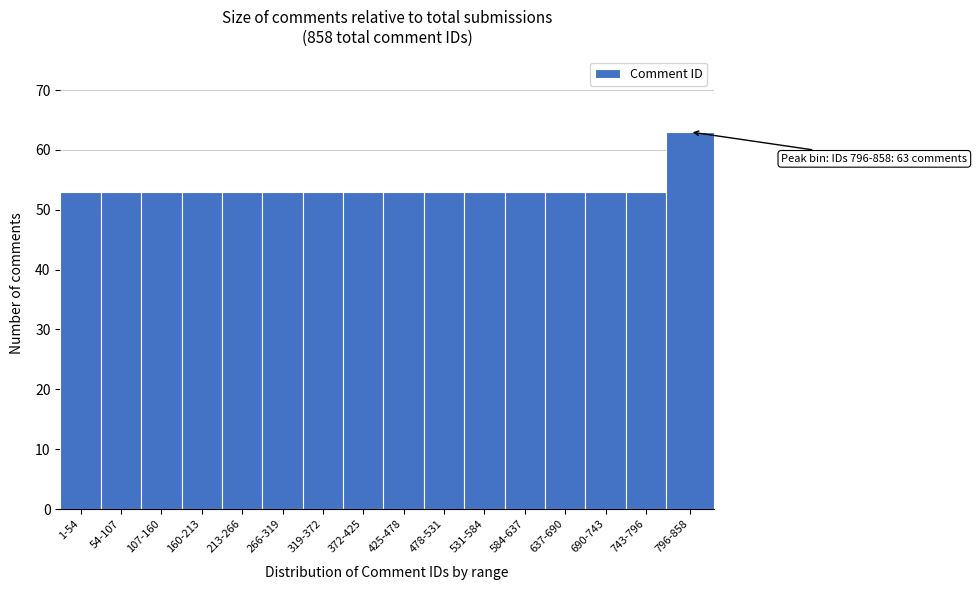

Reading left to right, extract all data points from this chart.

53	53	53	53	53	53	53	53	53	53	53	53	53	53	53	63